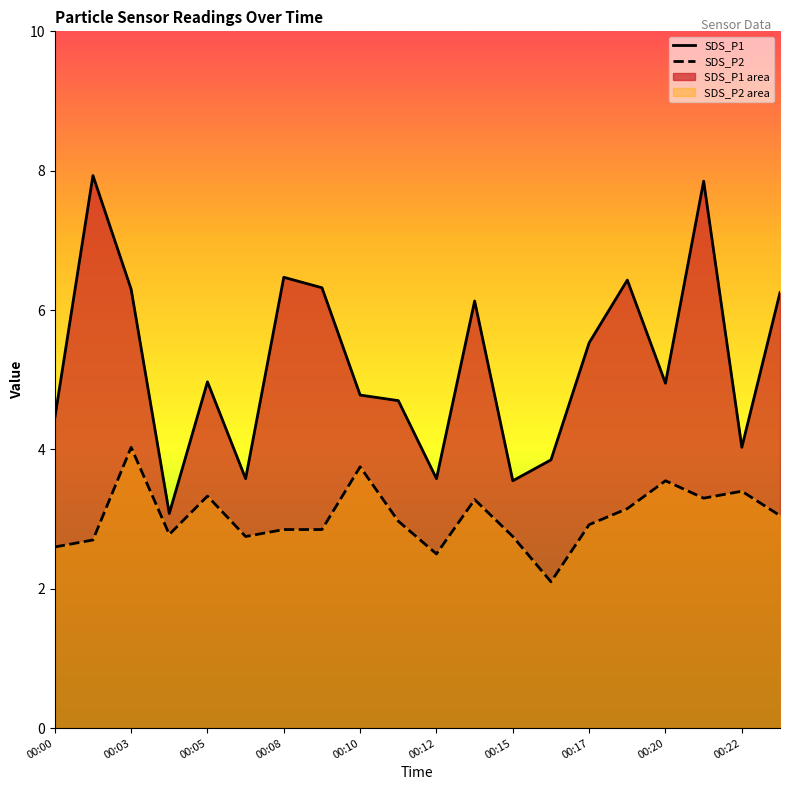

What are all the series names shown in the legend?

SDS_P1, SDS_P2